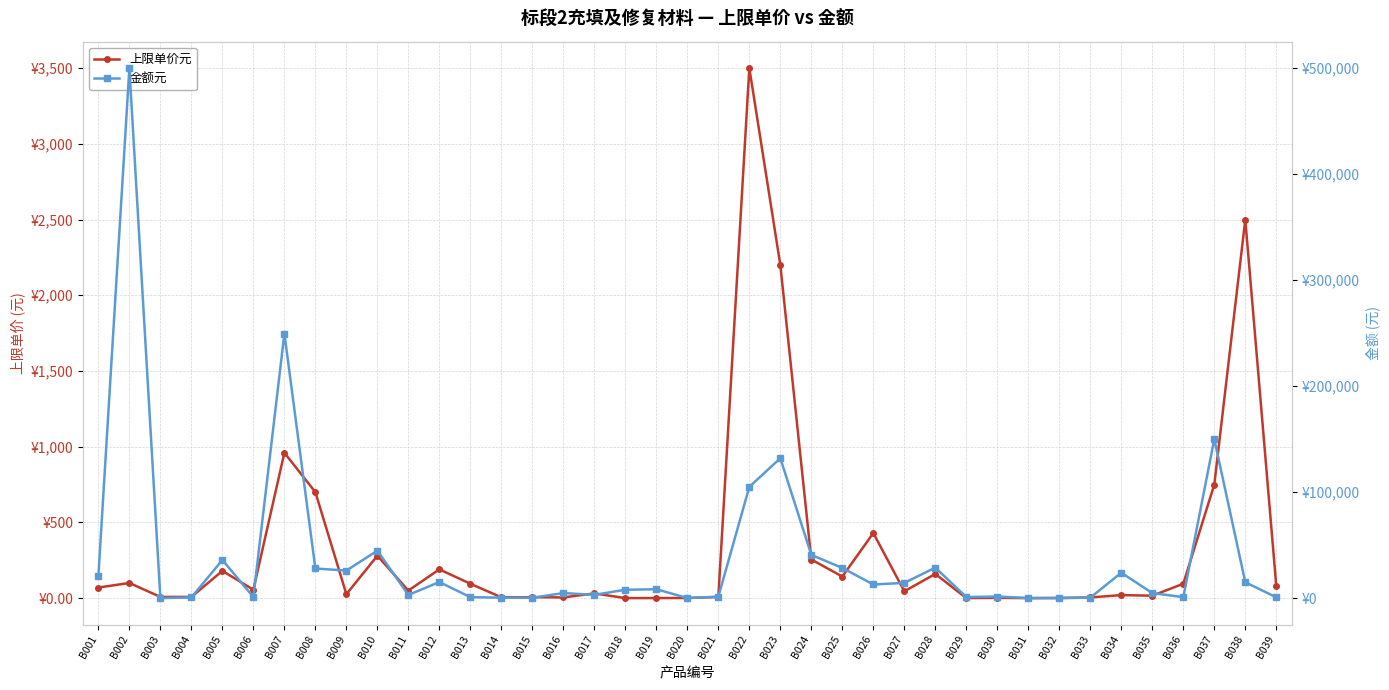

At which category does 金额元 reach its first local peak?

B002